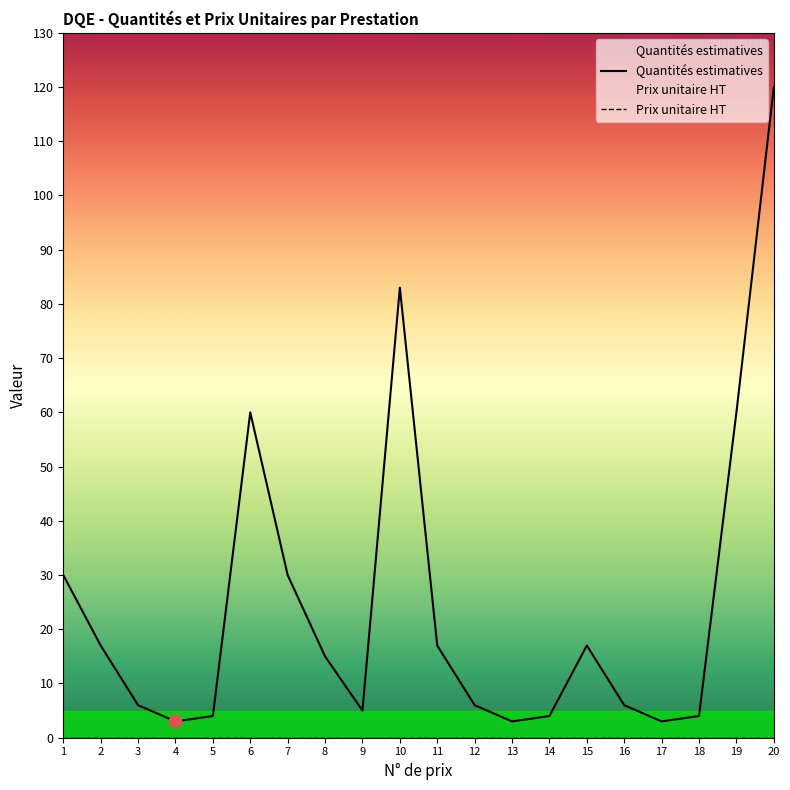

What is the change in value from 12 to 20?

+114